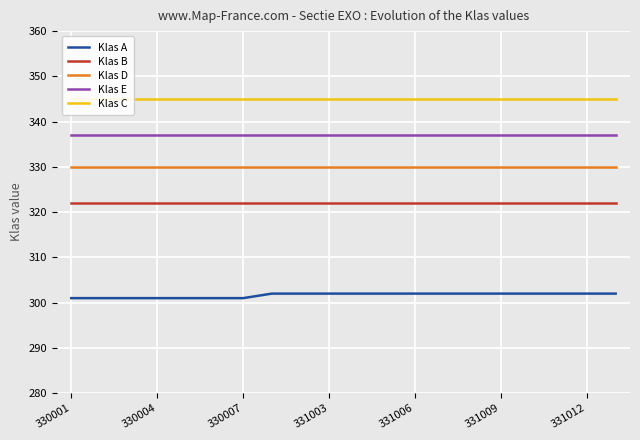

True or false: Klas E has a value of 557 at 330004.

False